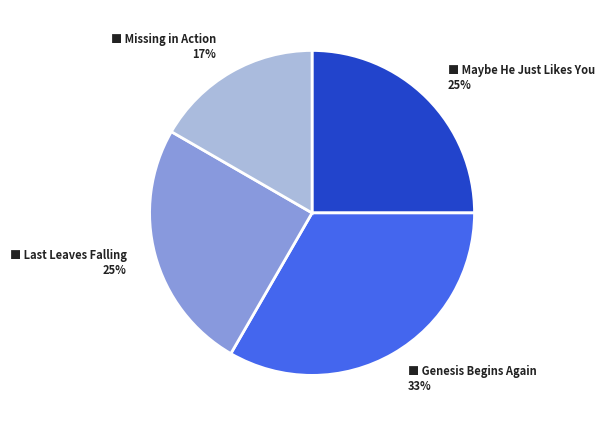

What is the ratio of the value at ■ Genesis Begins Again 33% to the value at ■ Maybe He Just Likes You 25%?

1.3